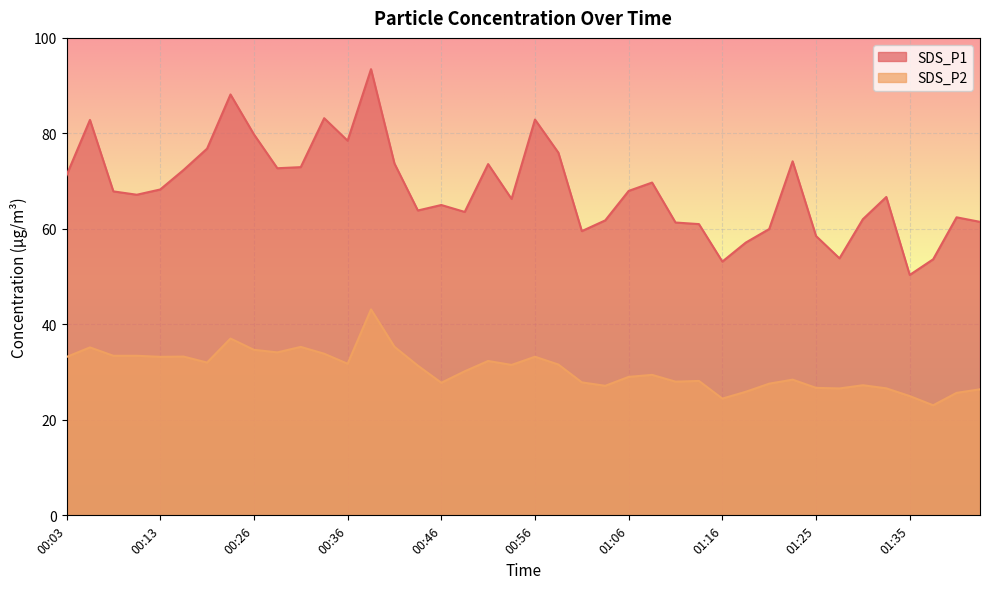

Rank the series at 00:13 from highest to lowest value.

SDS_P1, SDS_P2